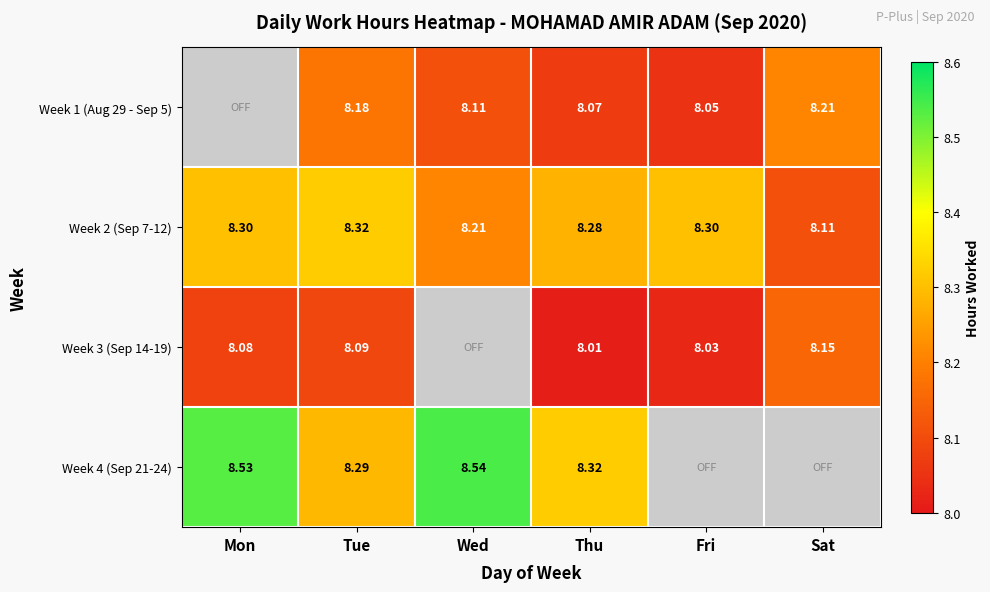

Is the value of Week 3 (Sep 14-19) at Fri greater than the value of Week 1 (Aug 29 - Sep 5) at Wed?

No